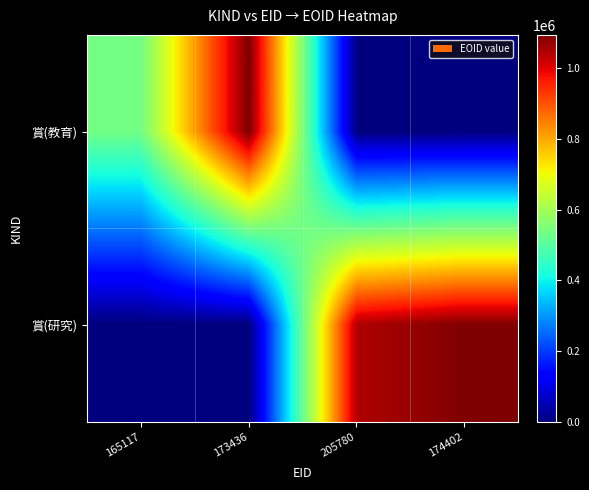

Which label corresponds to the largest value in the chart?

173436